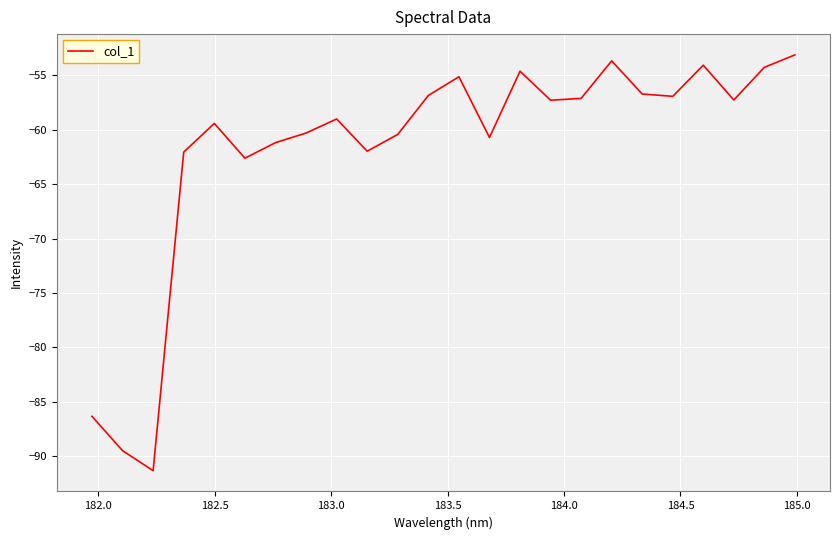

What is the smallest value displayed?

-91.3